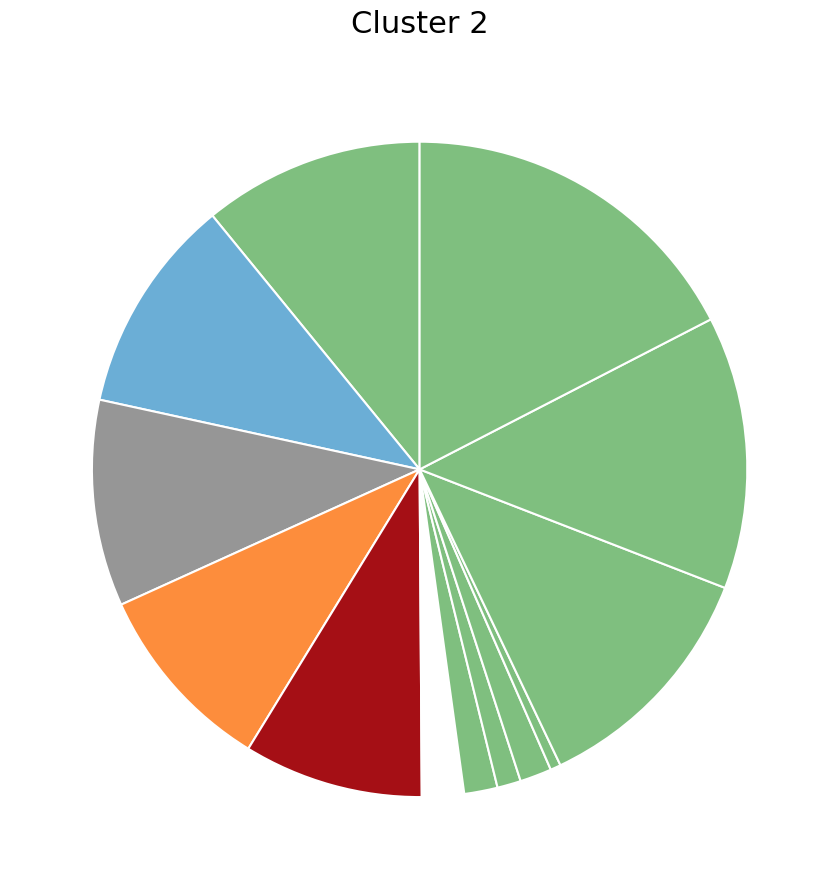

Which category has the smallest portion of the pie?

2023-06